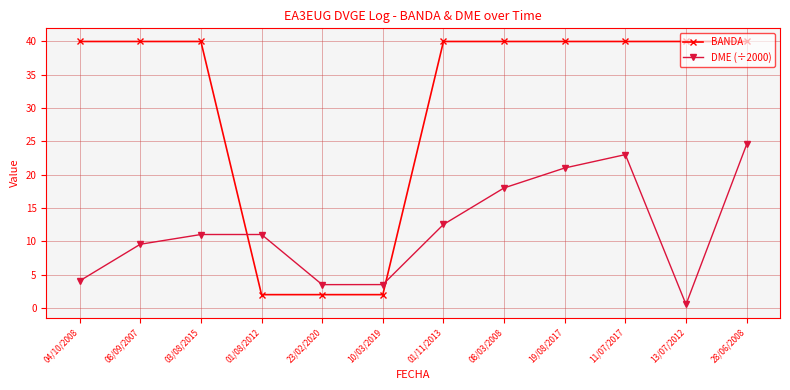

What position from the right is 01/11/2013?

6